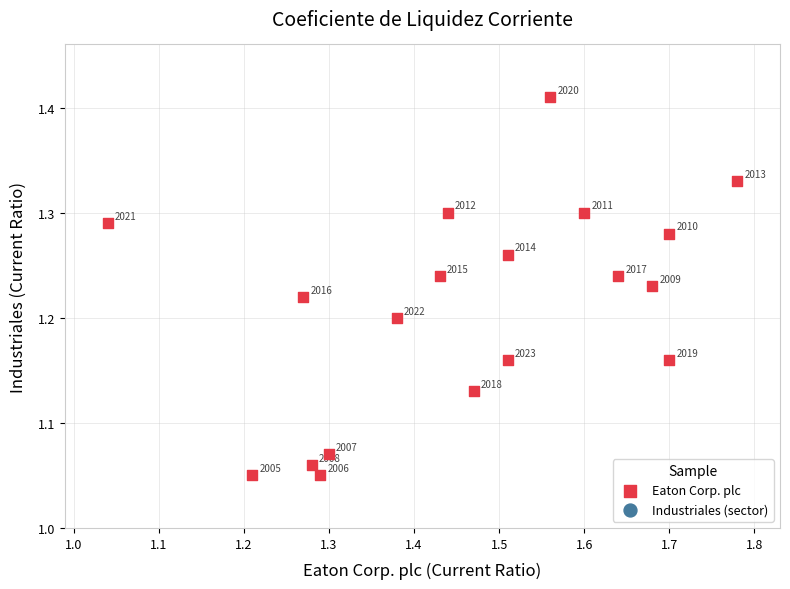

What is the range of X values (max minus min)?

0.7